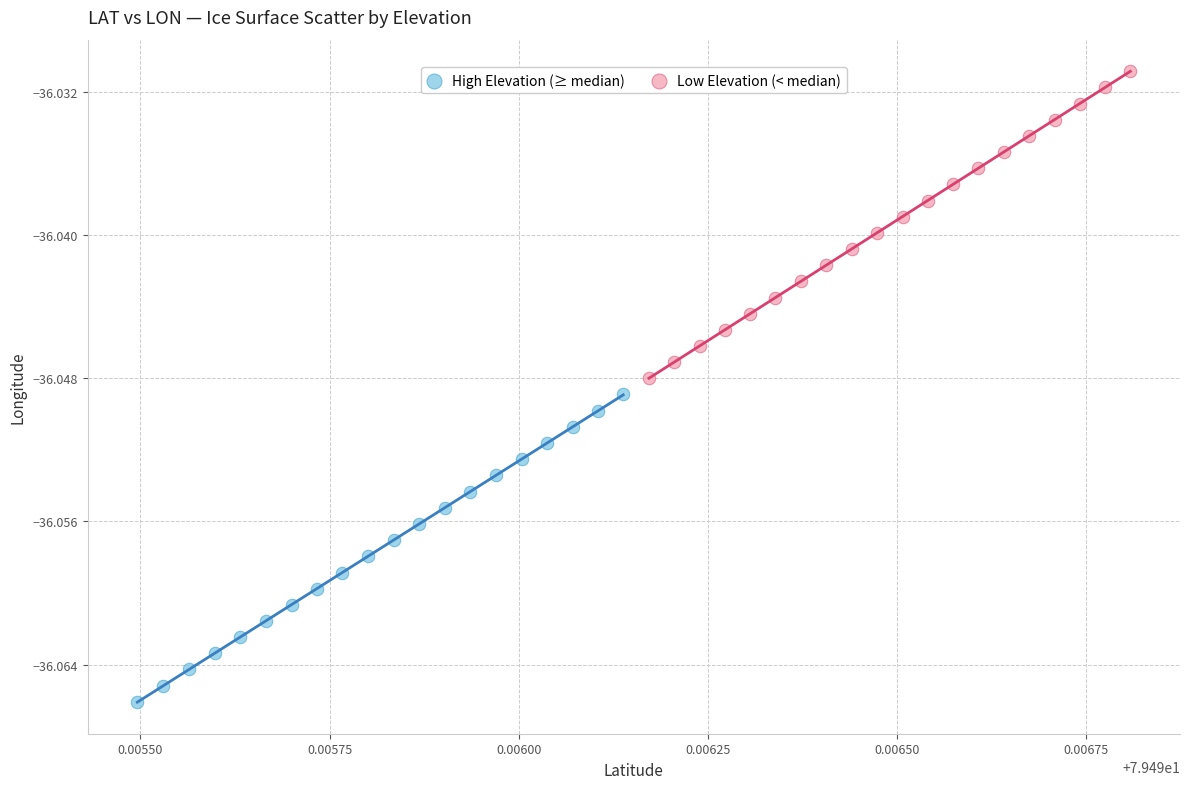

What are all the series names shown in the legend?

High Elevation (≥ median), Low Elevation (< median)